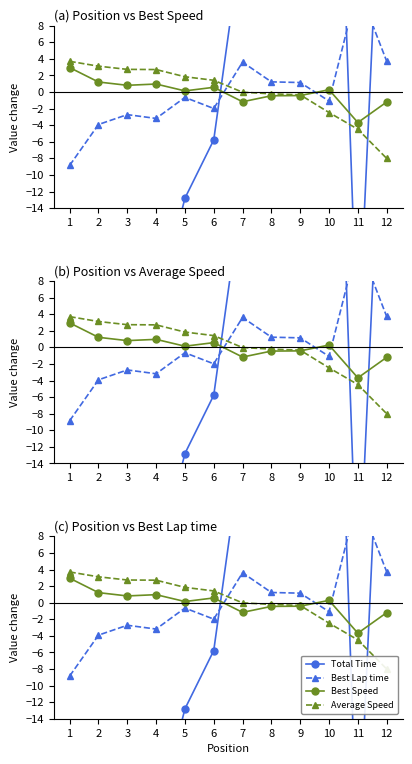

How many intersections are there between Total Time and Best Lap time?

3